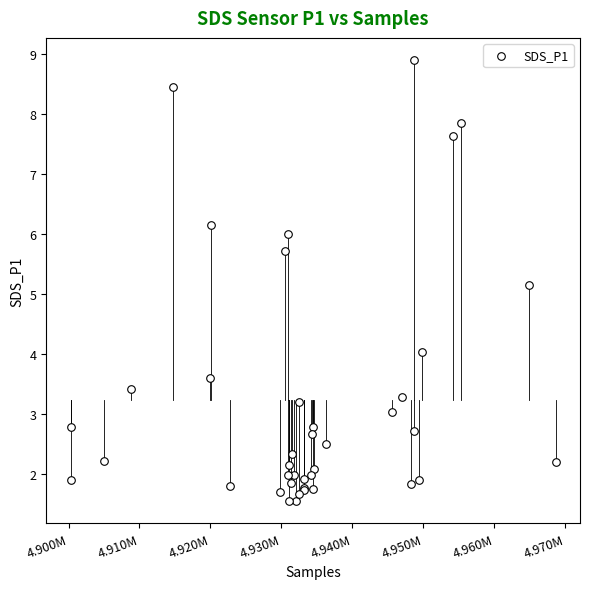

What Y value in the scatter plot is closest to 5?

5.2